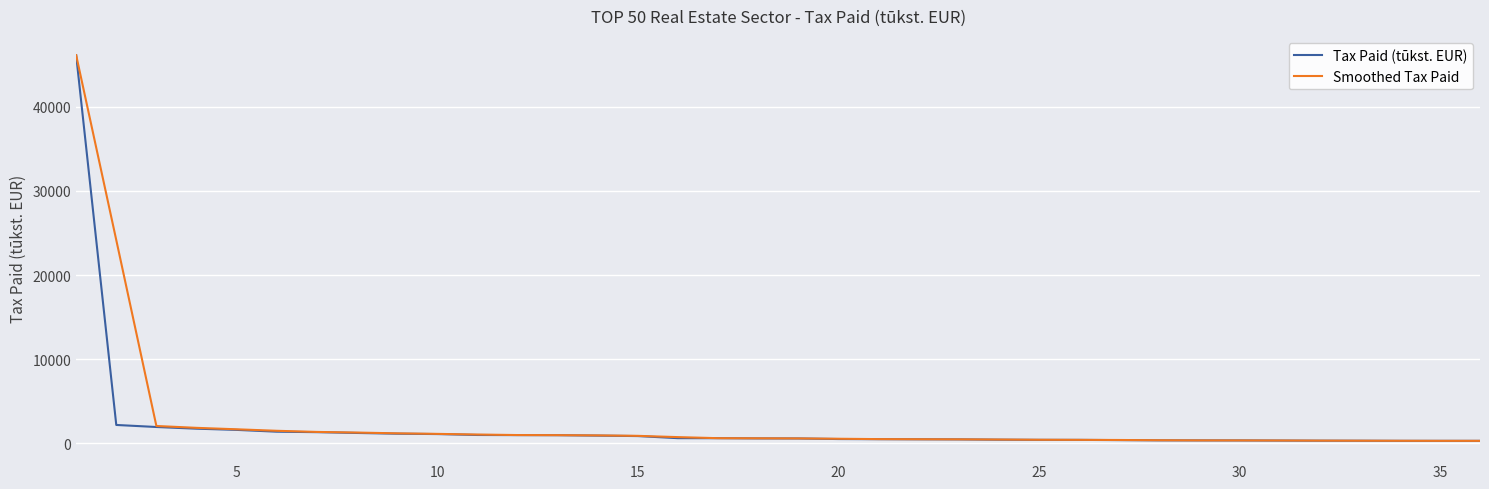

Which series has the largest total across all categories?

Smoothed Tax Paid